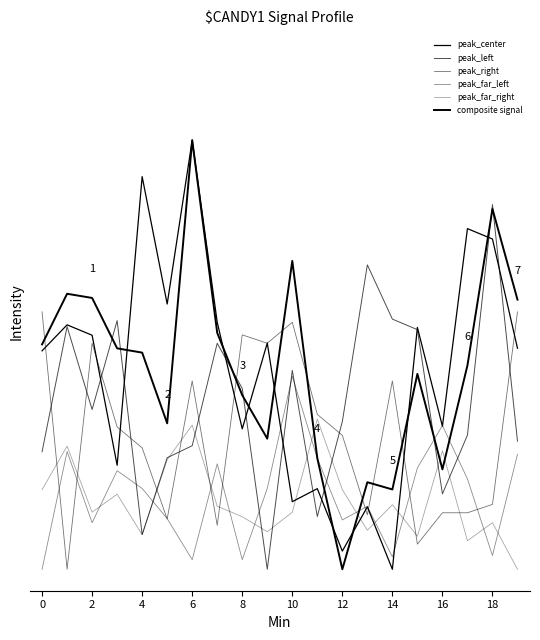

Which category has the lowest value in the composite signal series?

12